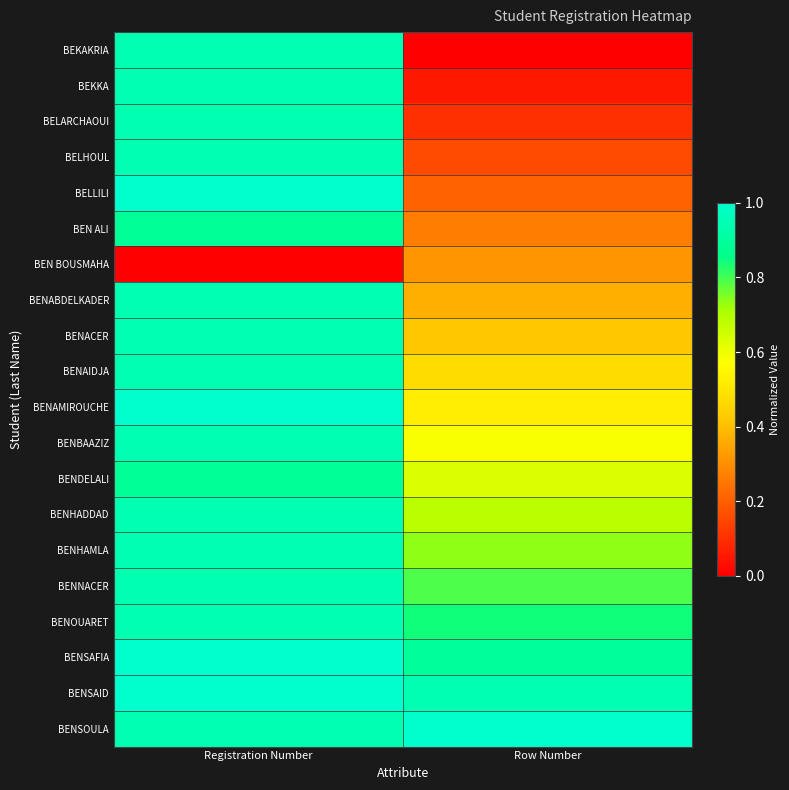

What is the spread (max minus min) of values at Registration Number?

1.0